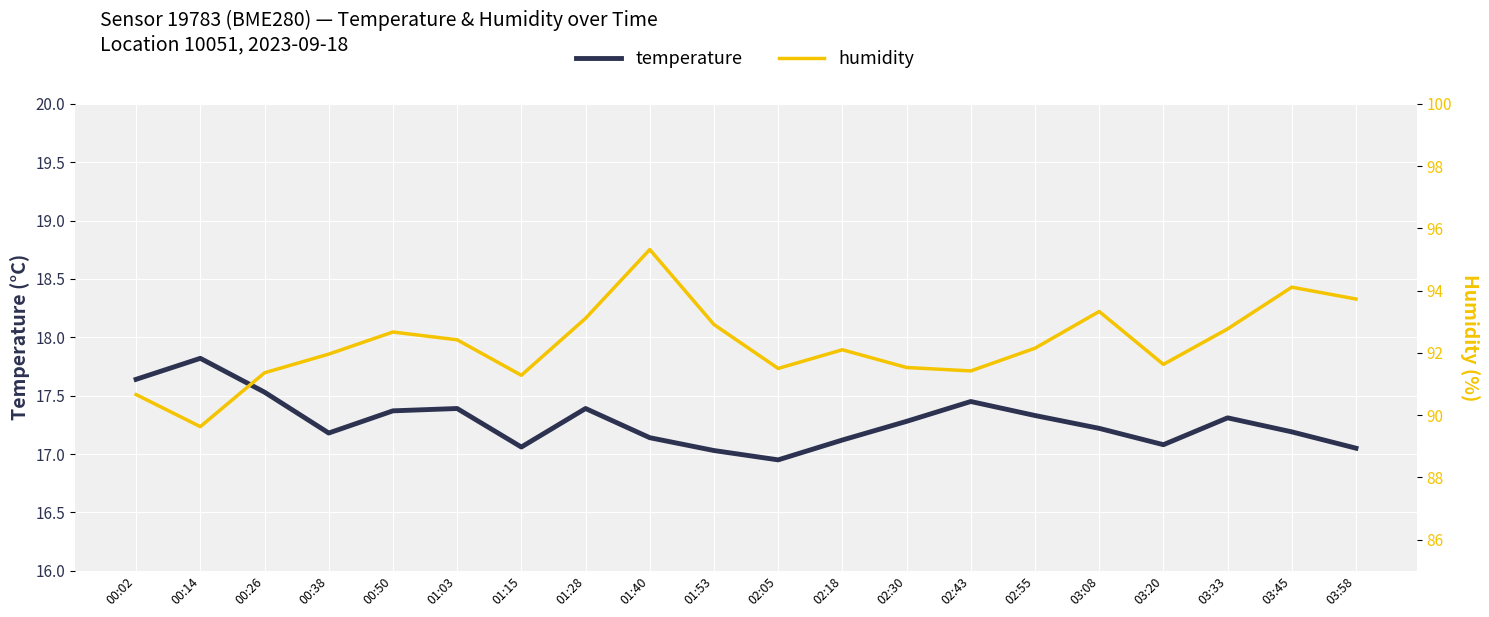

What is the total value across all series at 02:43?

108.9